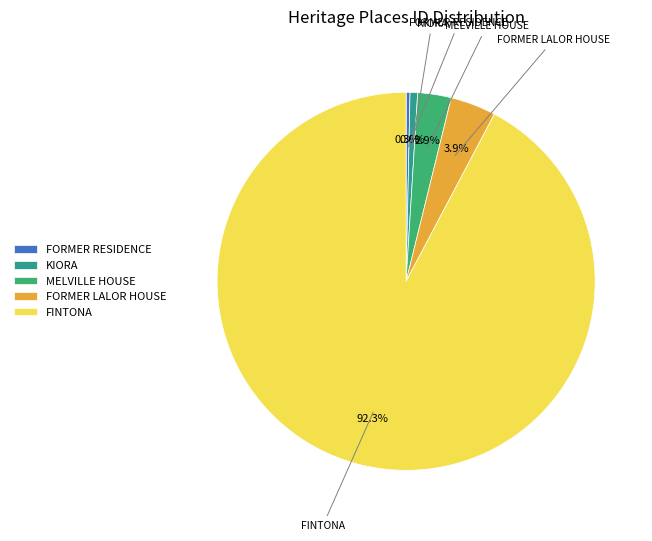

To the nearest percent, what is the difference between the largest and smallest slice percentages?

92%